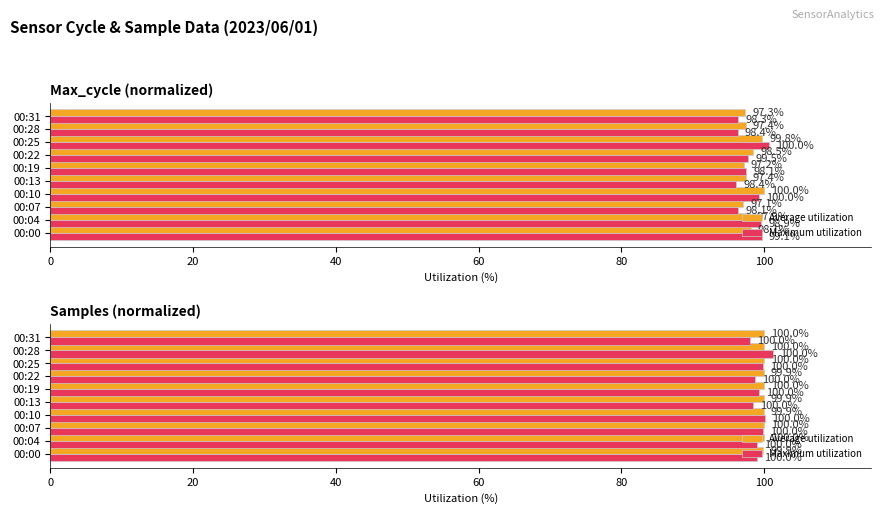

What is the difference between the highest and lowest values at 7?

0.1